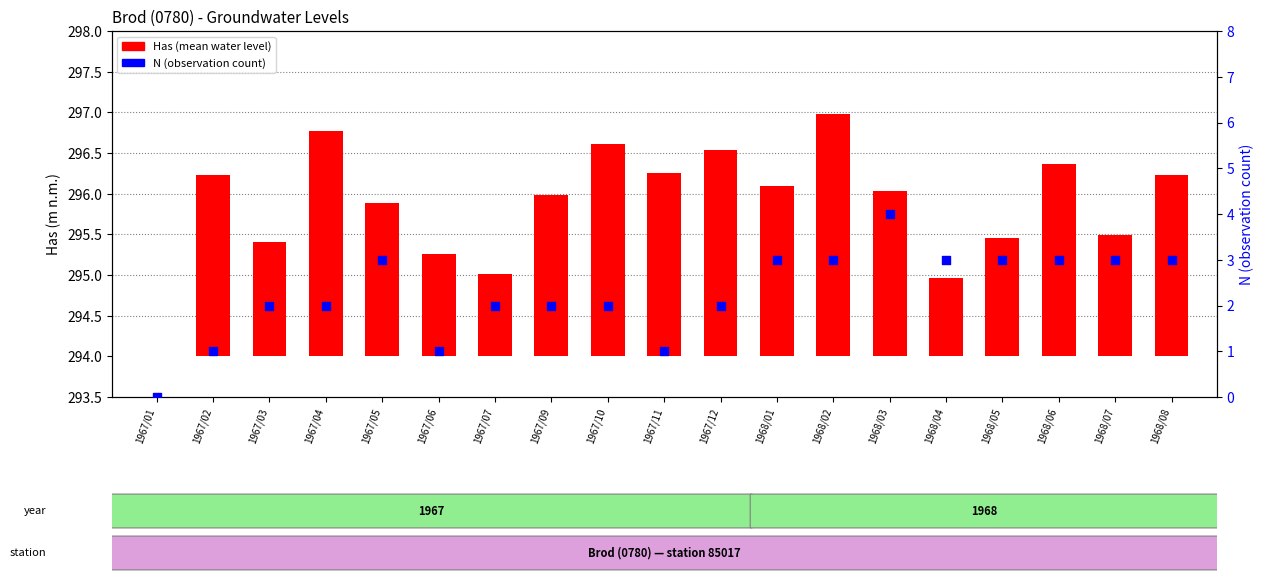

What is the change in value from 1967/01 to 1968/02?

+3